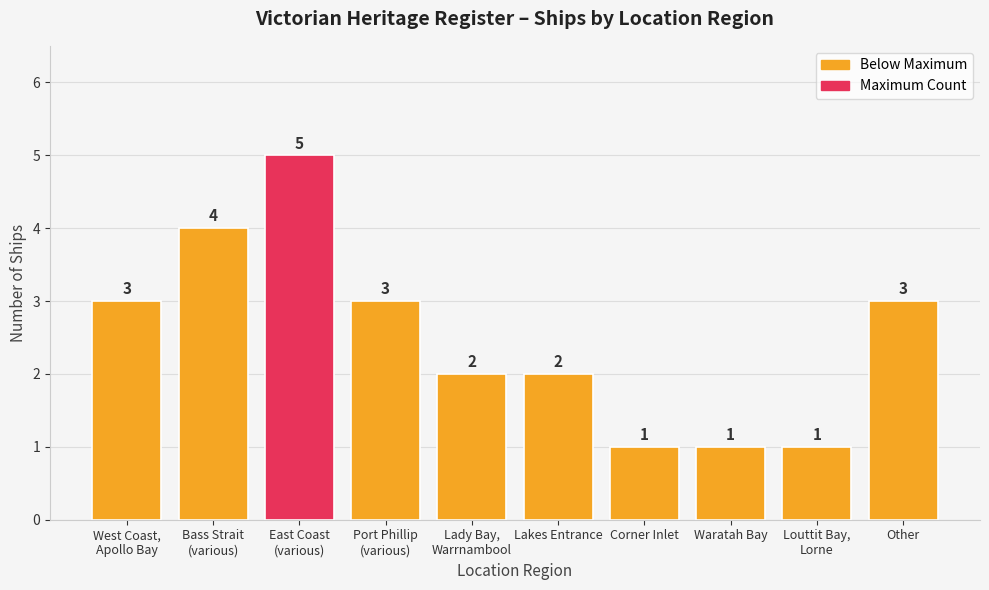

What is the sum of all values?

25